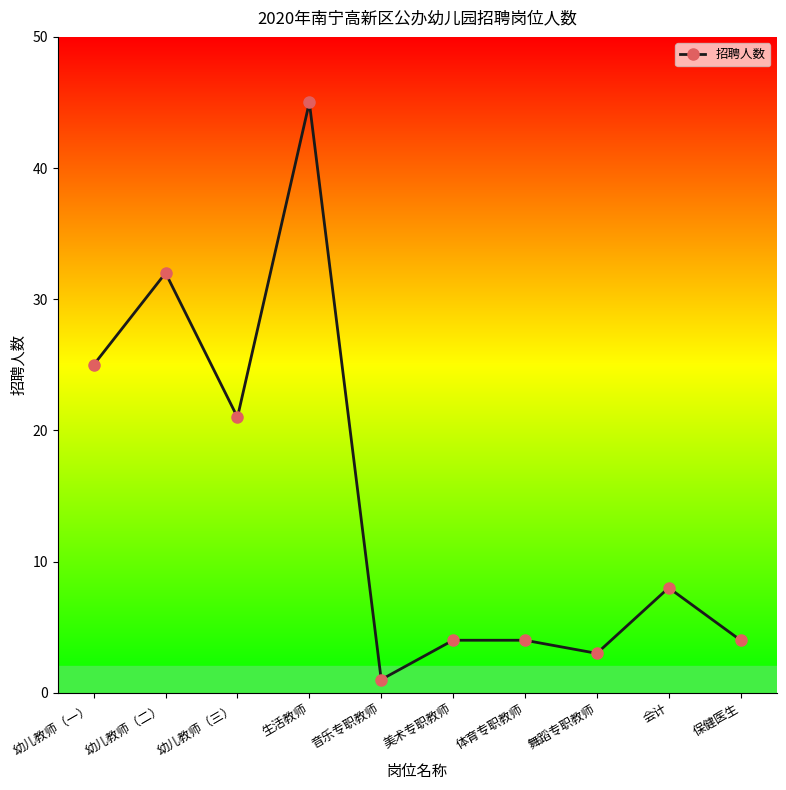

What is the smallest value displayed?

1